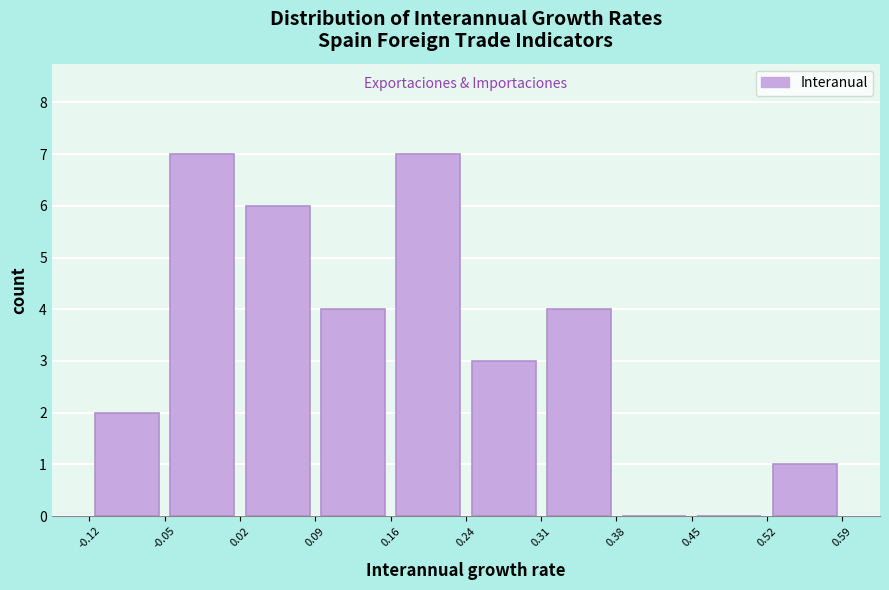

What is the height of the bar covering 0.24 to 0.31 on the x-axis? The values are not printed on the chart, so give them approximately, as read against the axis.

3